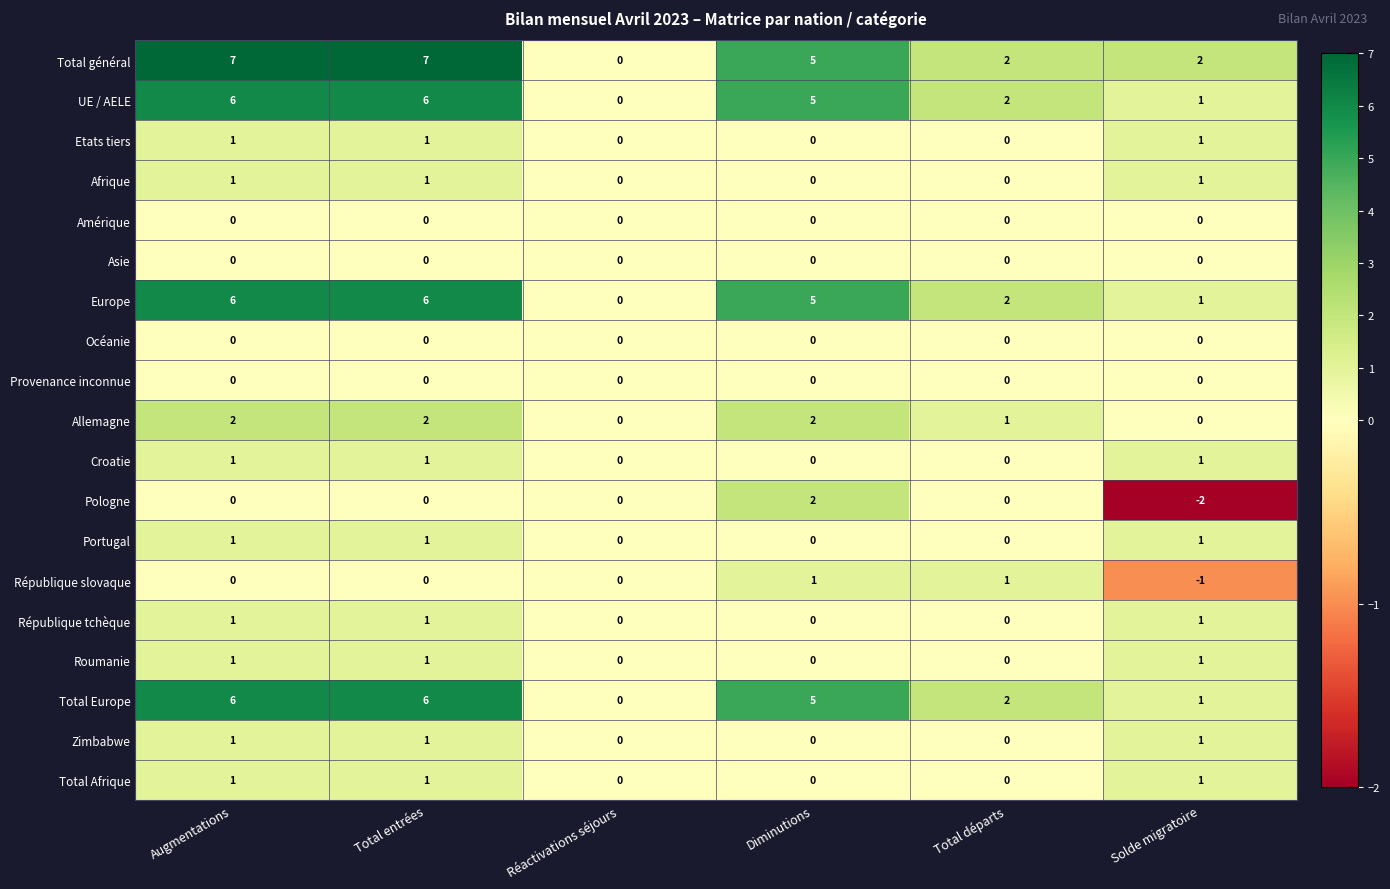

Count the number of categories in the chart.

6